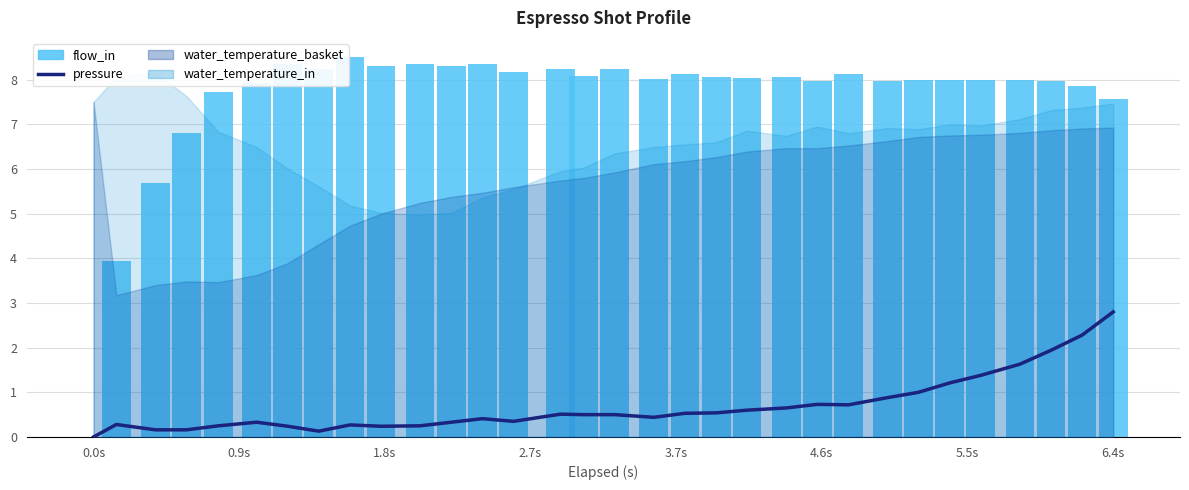

Is the value of flow_in at 24 greater than the value of pressure at 31?

Yes